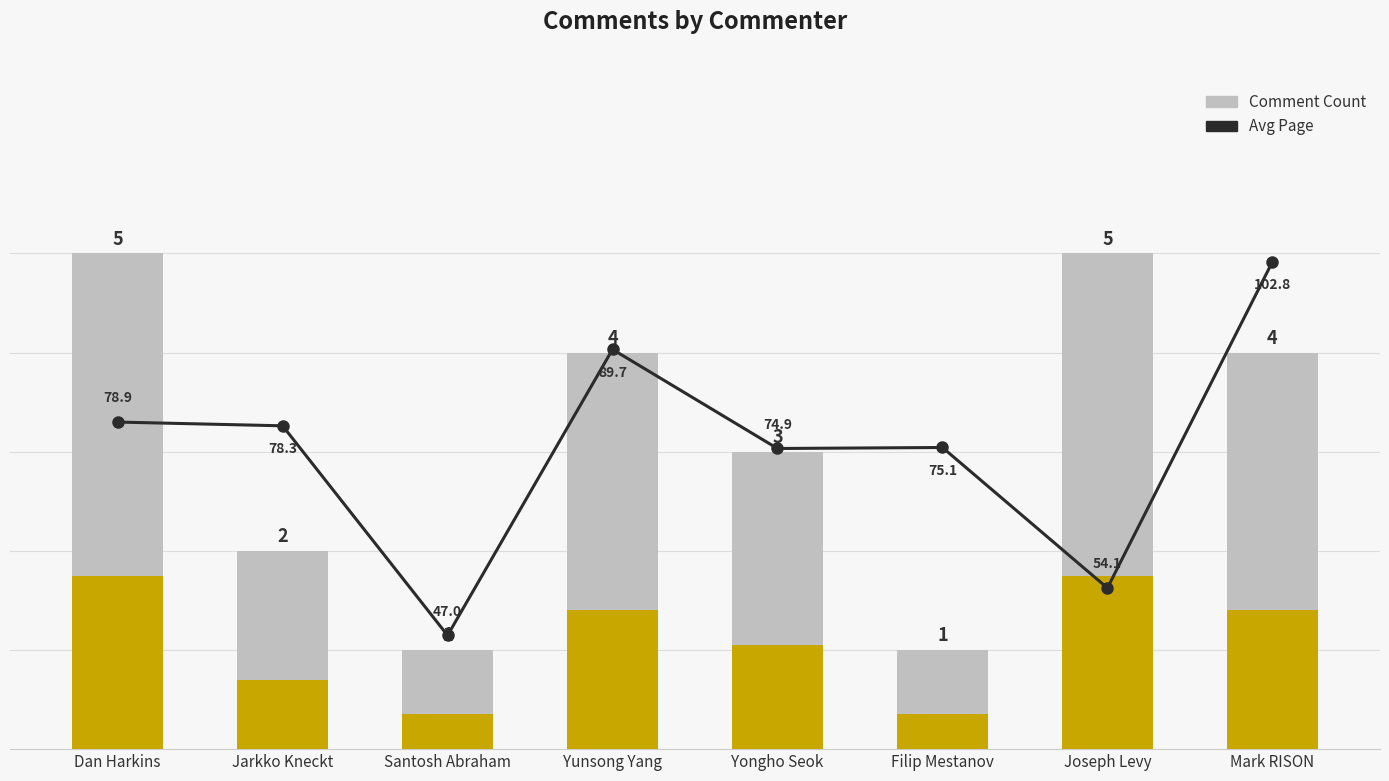

What is the difference between the second highest and second lowest values in the Comment Count series?

4.0